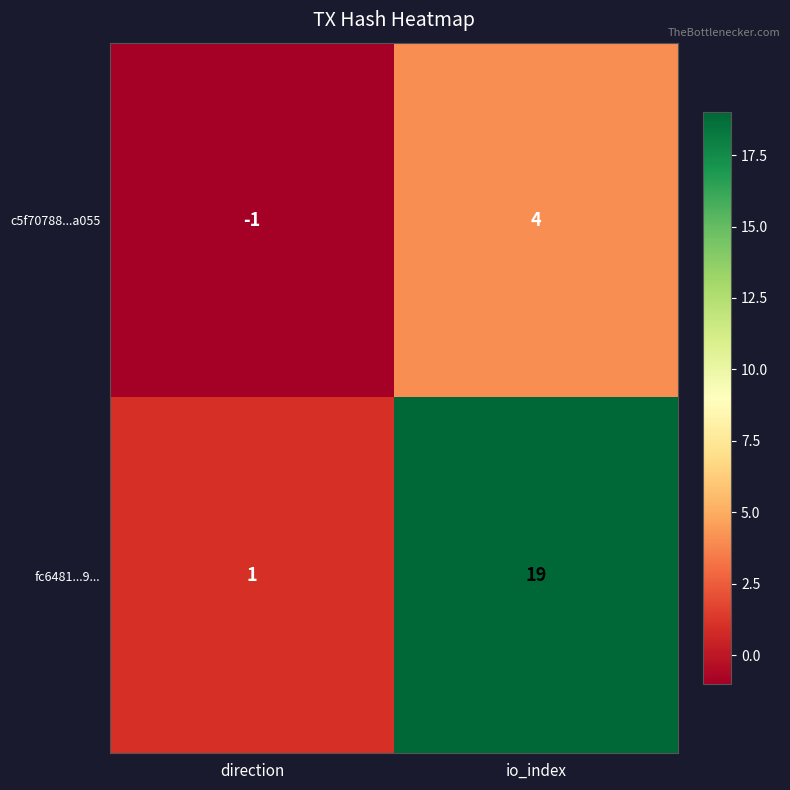

Reading left to right, what are all the values shown in this chart?

c5f70788...a055: direction=-1	io_index=4
fc6481...9...: direction=1	io_index=19